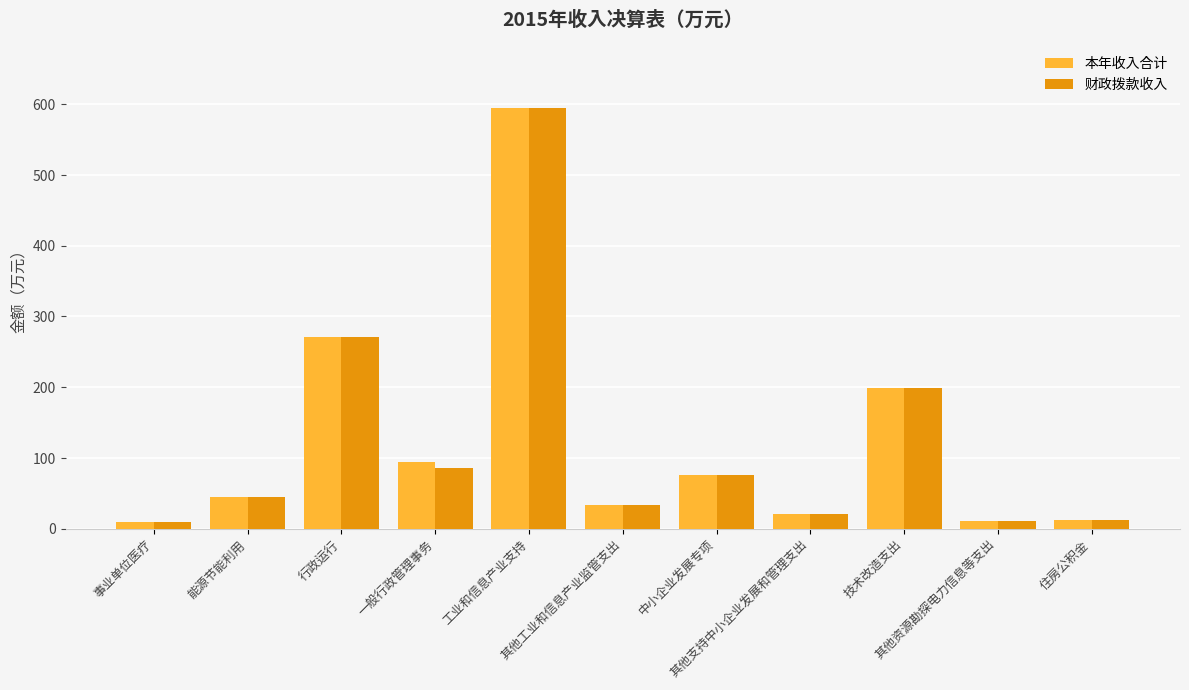

What is the sum of all 本年收入合计 values?

1363.0